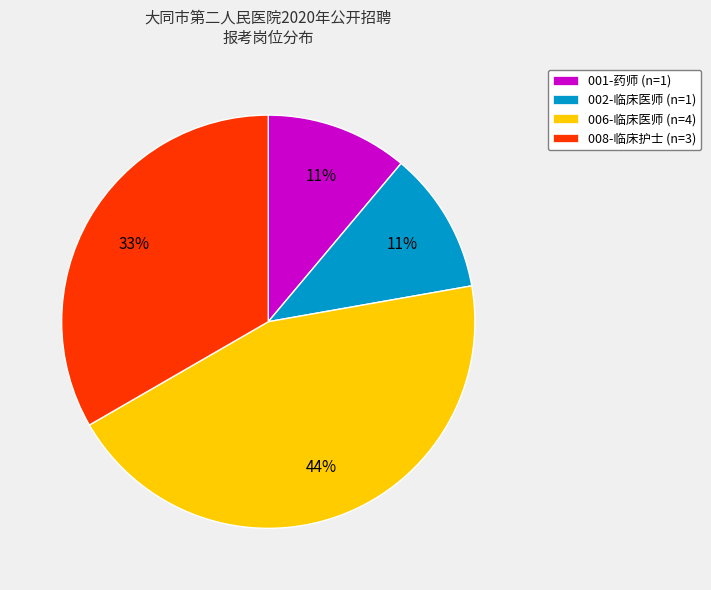

Between 002-临床医师 and 008-临床护士, which is larger?

008-临床护士